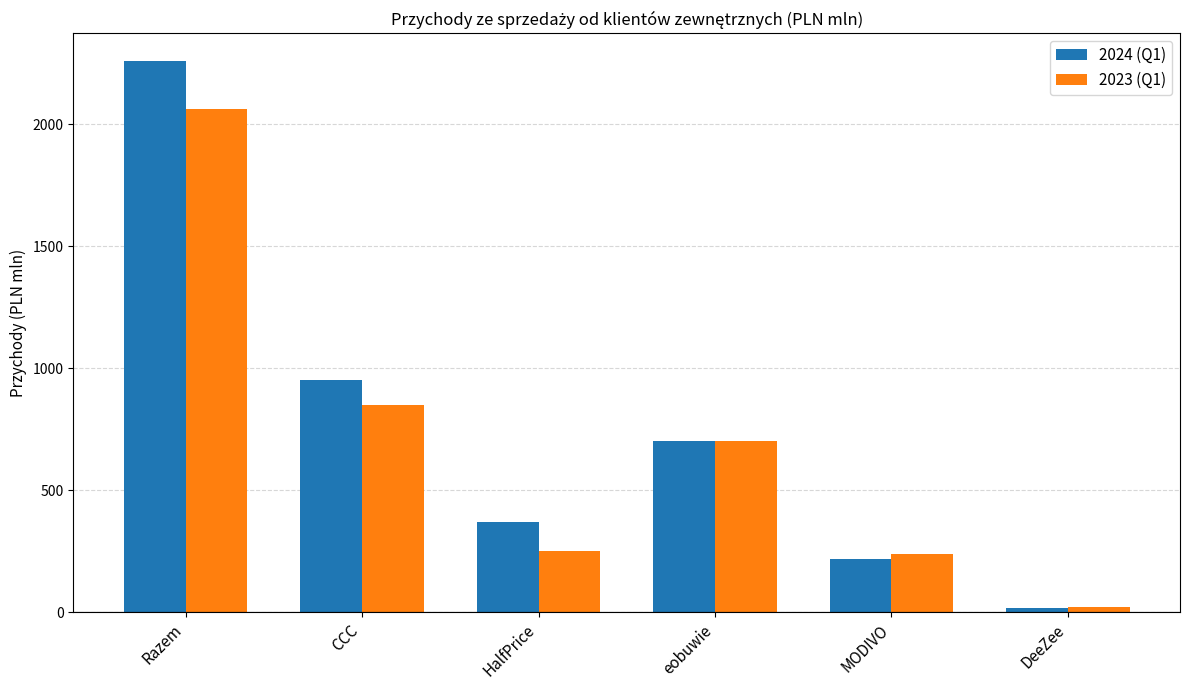

What is the difference between the 2023 (Q1) values at HalfPrice and CCC?

596.9